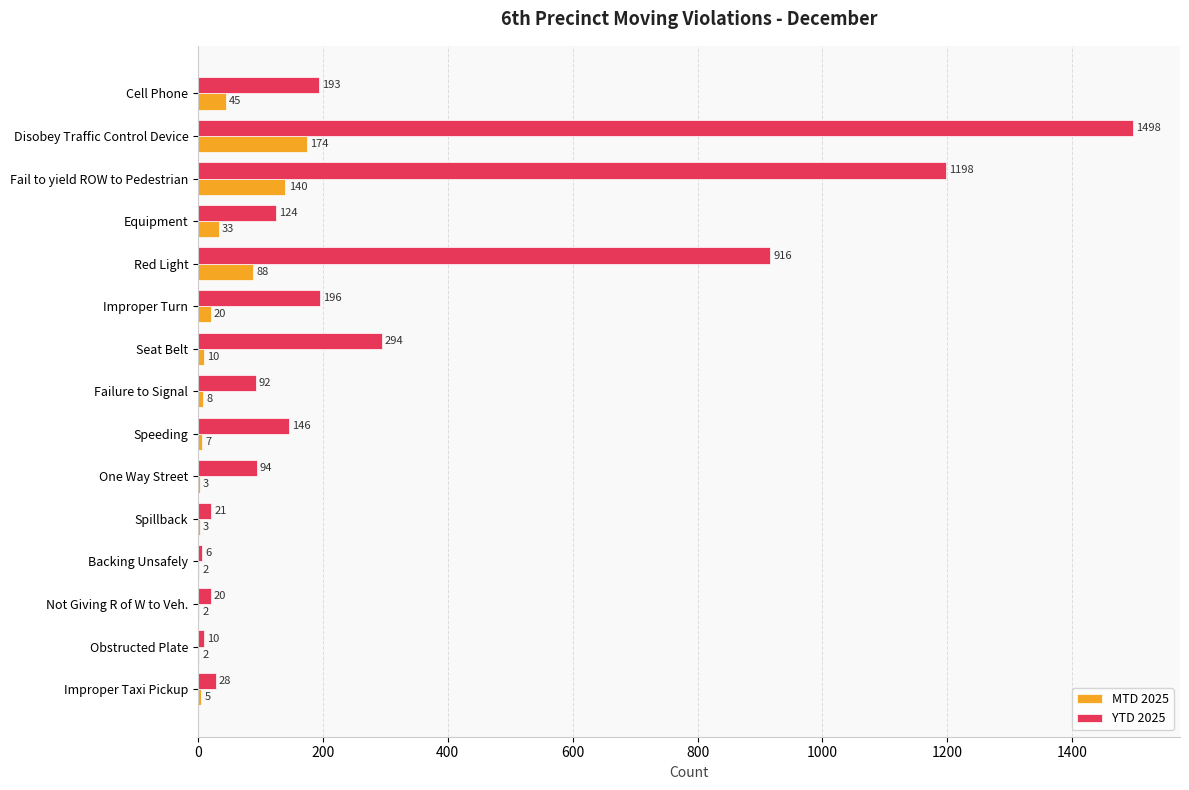

True or false: YTD 2025 has a value of 43 at Equipment.

False